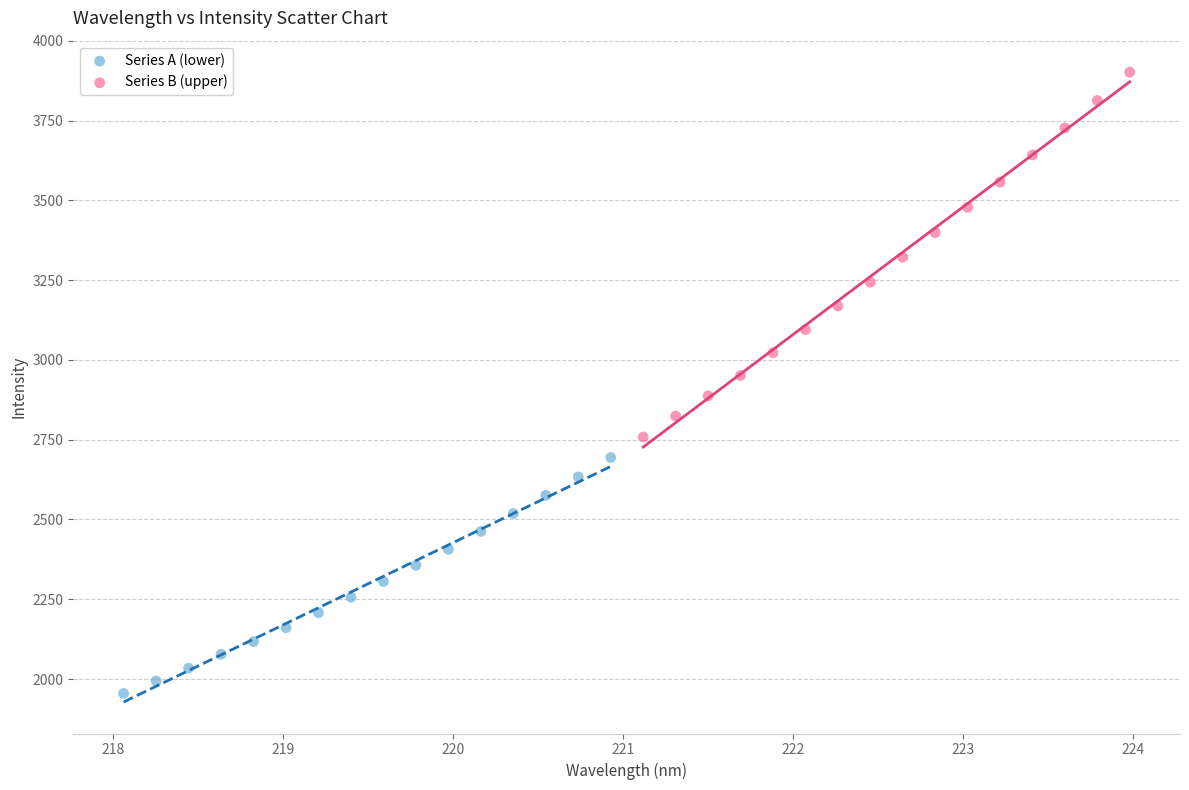

Which series has the largest Y range (max minus min)?

Series B (upper)